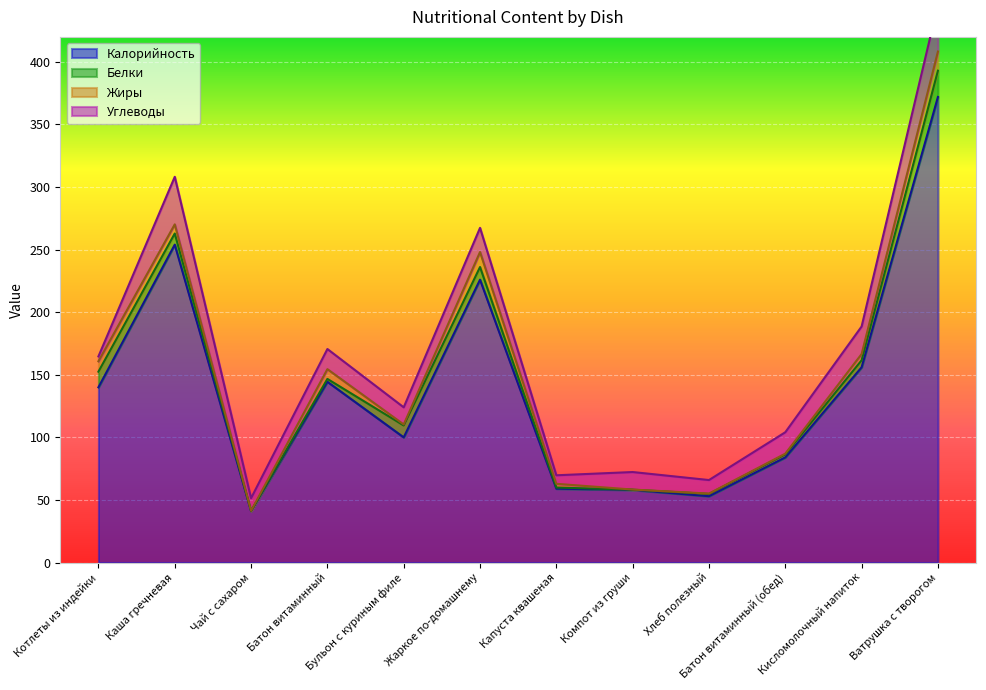

What is the approximate value of Углеводы at Капуста квашеная?

6.8